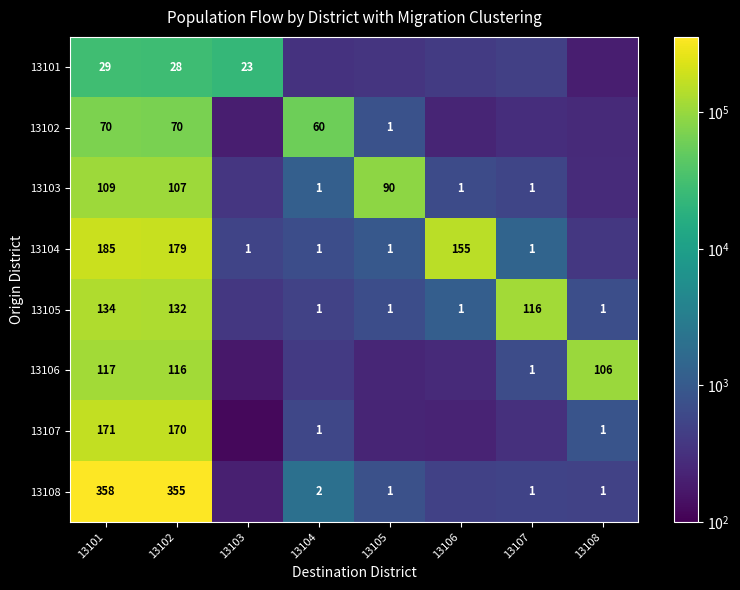

List the labels in order of 13105 value, largest first.

13101, 13102, 13107, 13106, 13108, 13105, 13104, 13103